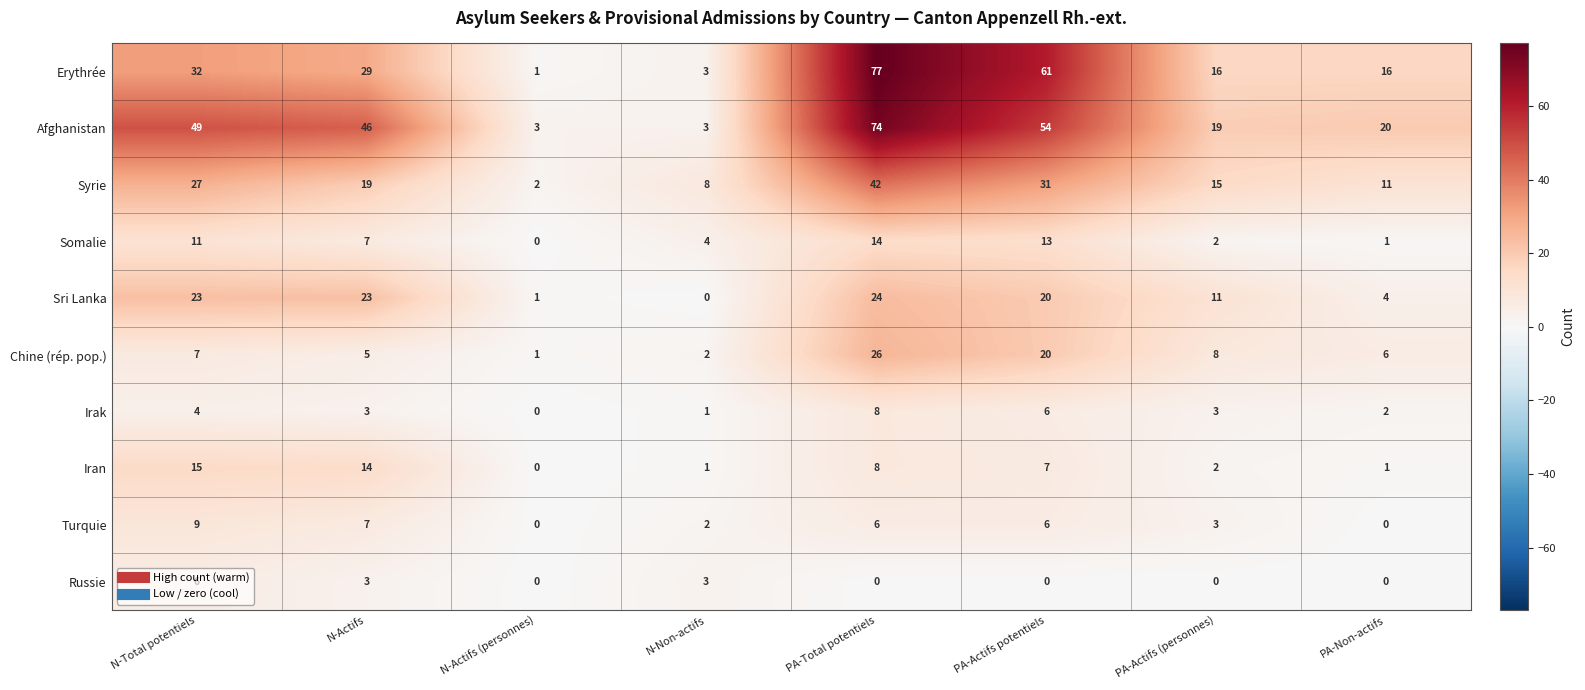

Read the Somalie value at PA-Actifs potentiels, to the nearest 5.

15